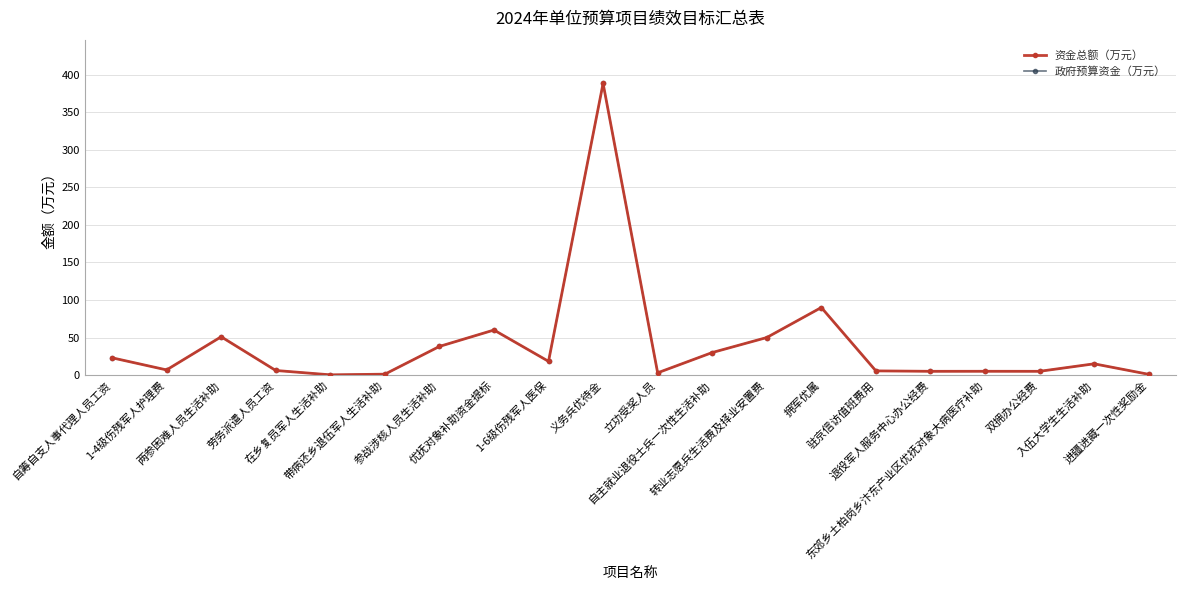

At which category is the sum across all series the highest?

义务兵优待金